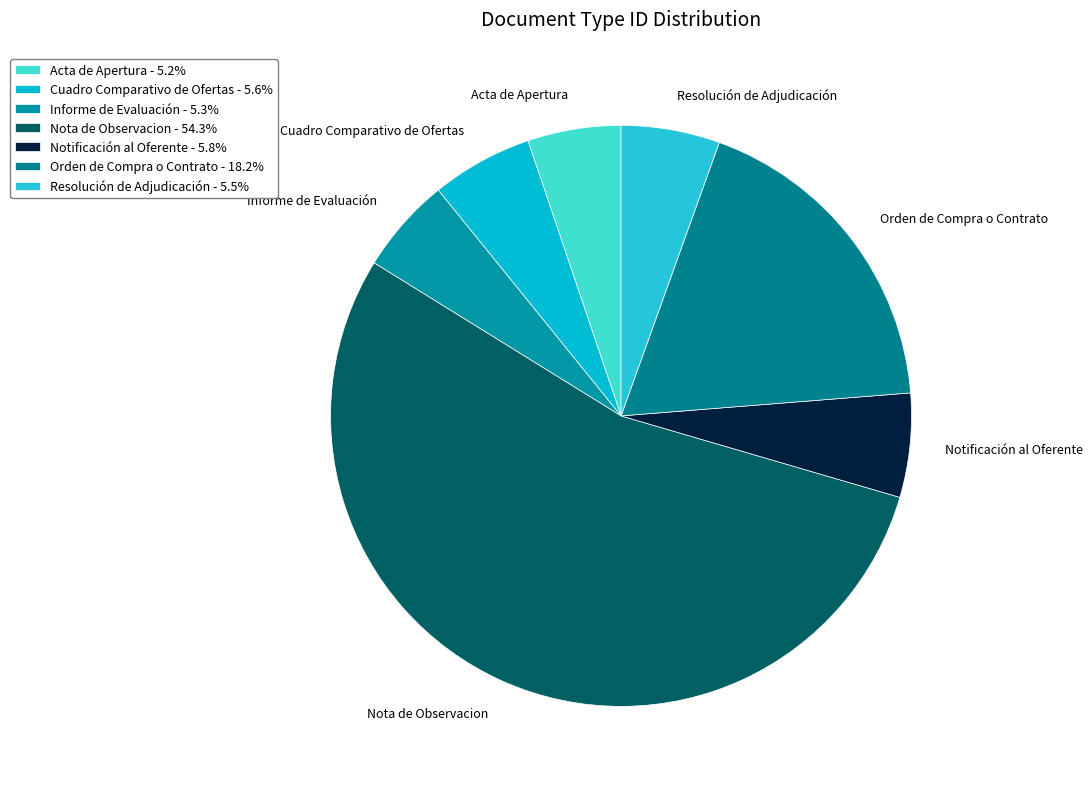

Is the sum of Resolución de Adjudicación and Informe de Evaluación greater than half?

No